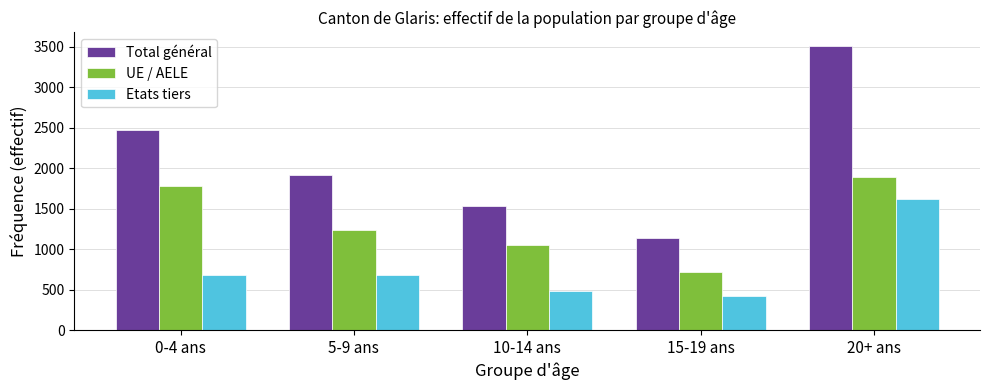

Which series has the largest total across all categories?

Total général